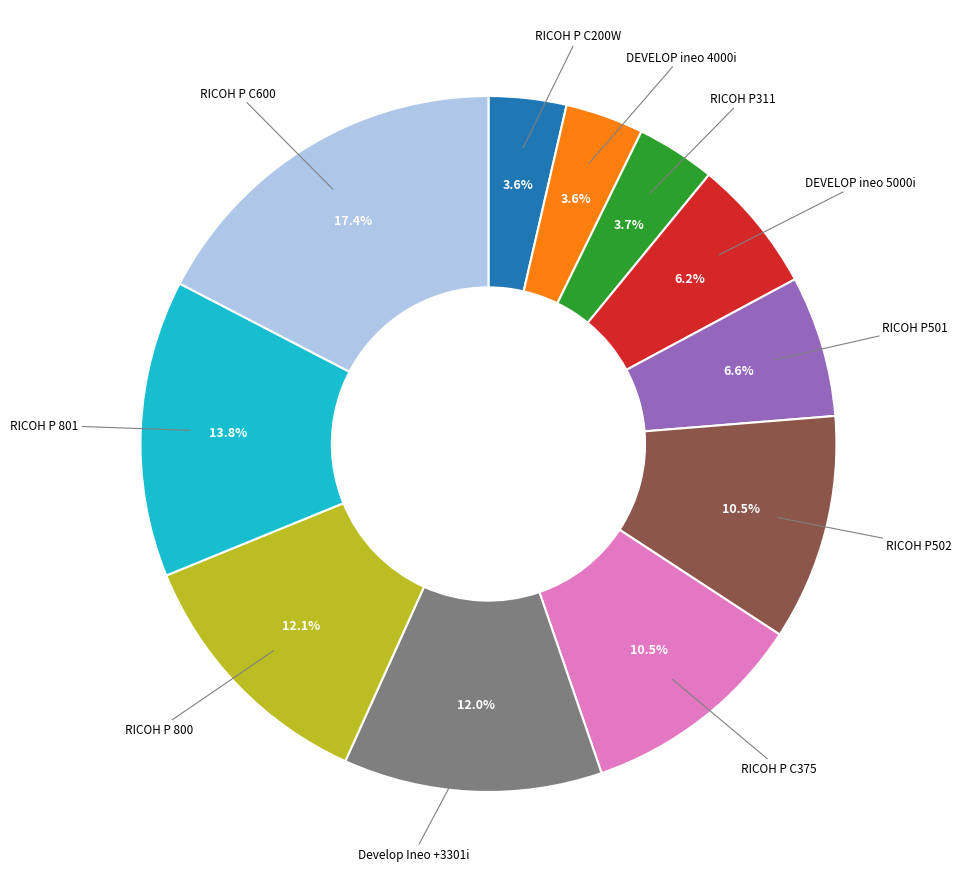

Is there a majority slice in this chart?

No